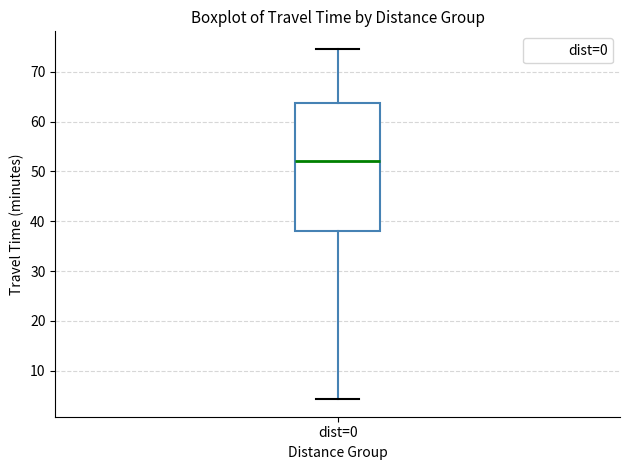

Transcribe this box plot: give where the median line is, the range the box spans, and where the two whiskers end, as read against the y-axis. The values are not printed on the chart, so give them approximately, as read against the axis.

median 52, box 38 to 64, whiskers 4 to 75